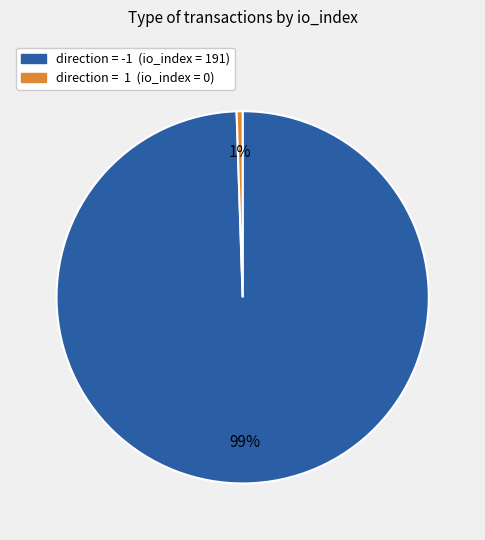

To the nearest percent, what is the average slice percentage?

50%